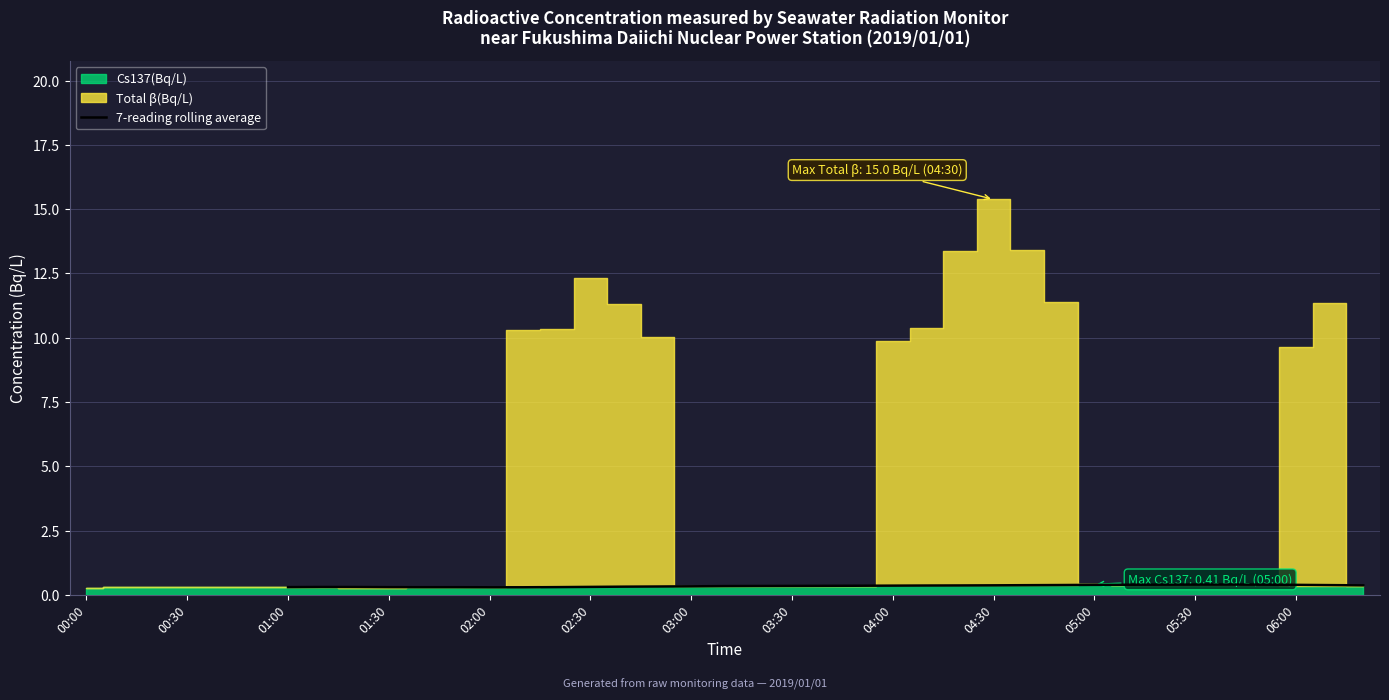

Is it true that the value at 19 is 0.1?

False